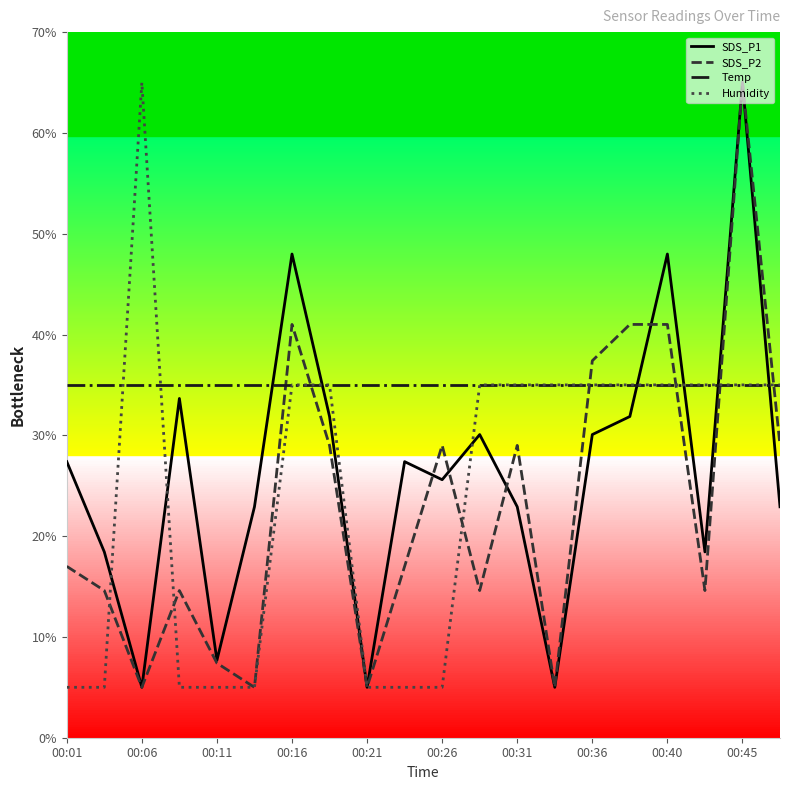

Which series ends up on top after the final intersection of Temp and SDS_P2?

Temp